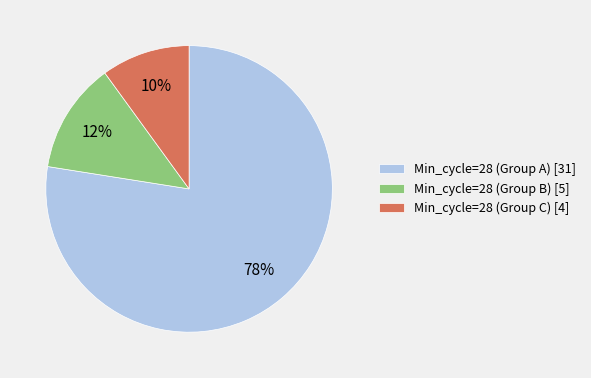

Is there a majority slice in this chart?

Yes